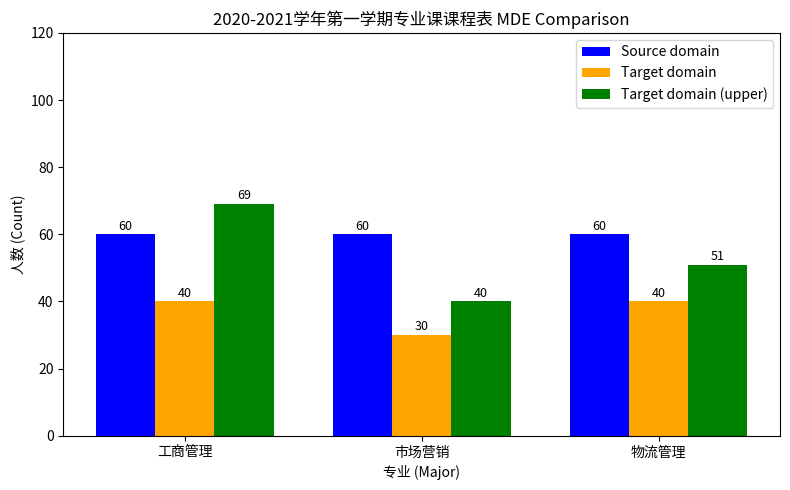

Reading left to right, extract all data points from this chart.

Source domain: 60	60	60
Target domain: 40	30	40
Target domain (upper): 69	40	51